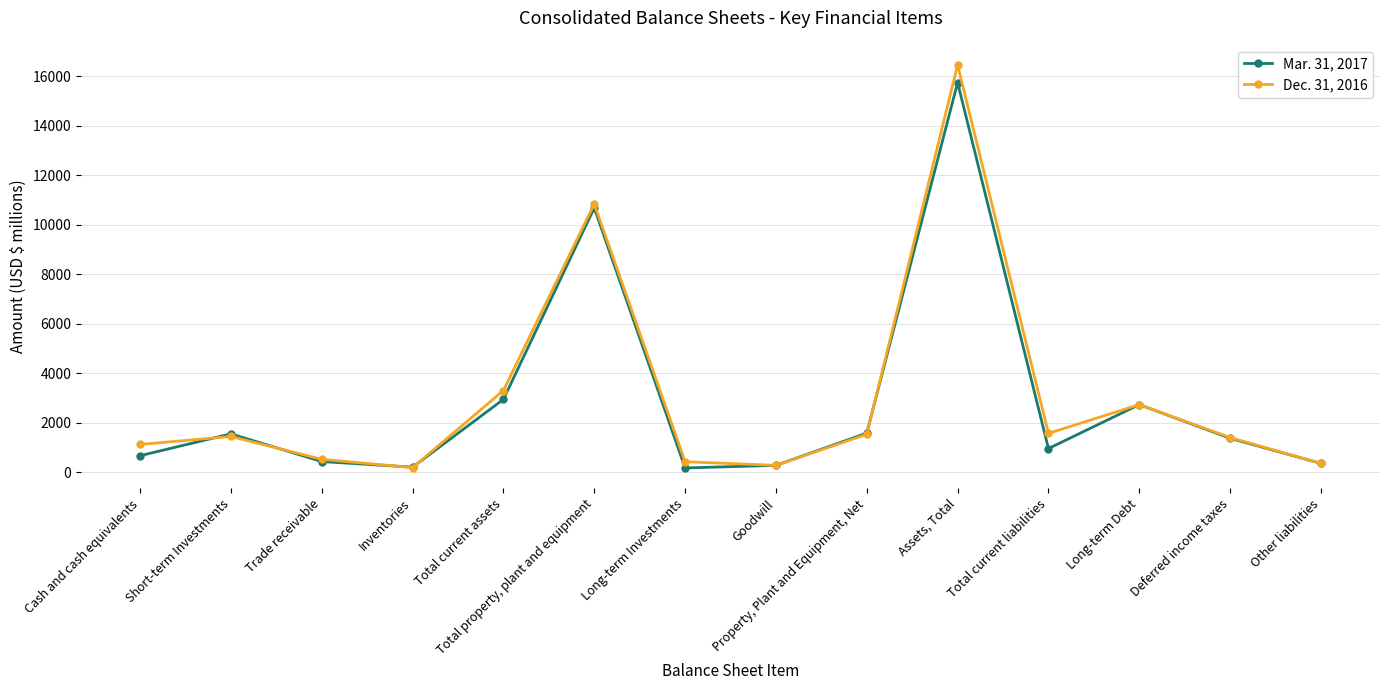

Which label corresponds to the largest value in the chart?

Assets, Total